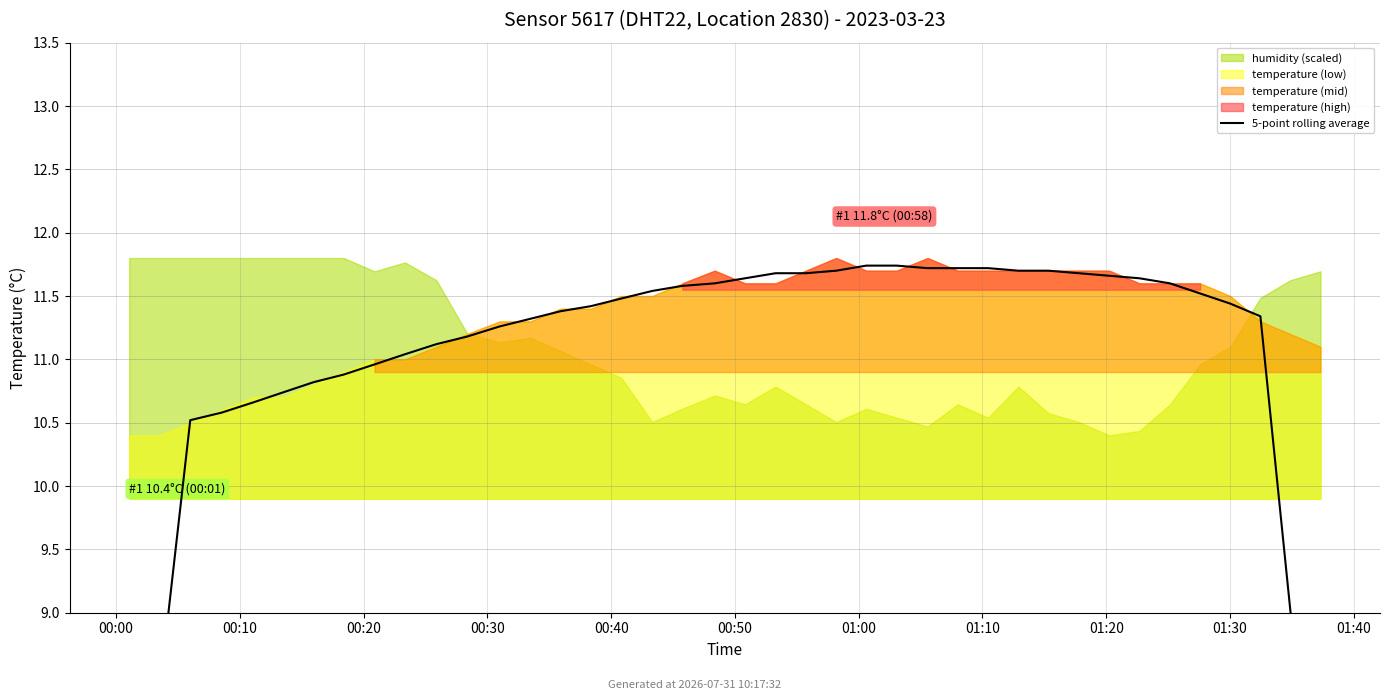

What is the value of the 26th point from the left?

11.7